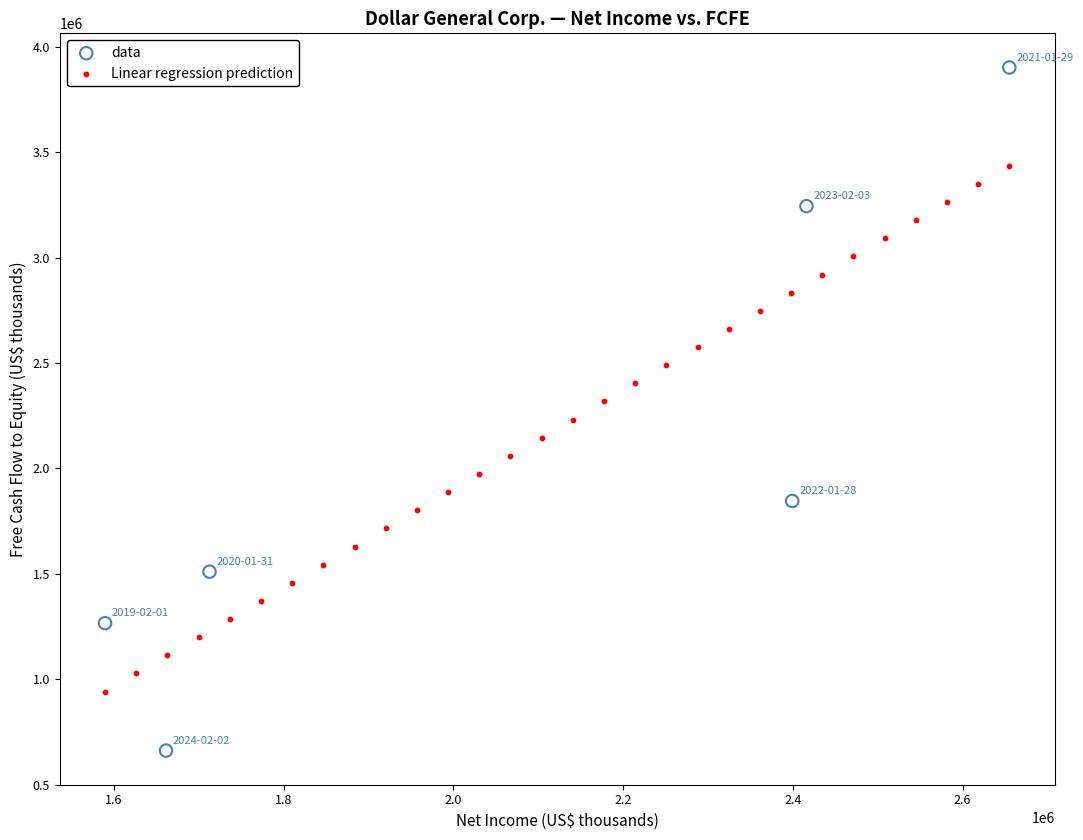

Which series has the widest spread of Y values?

data